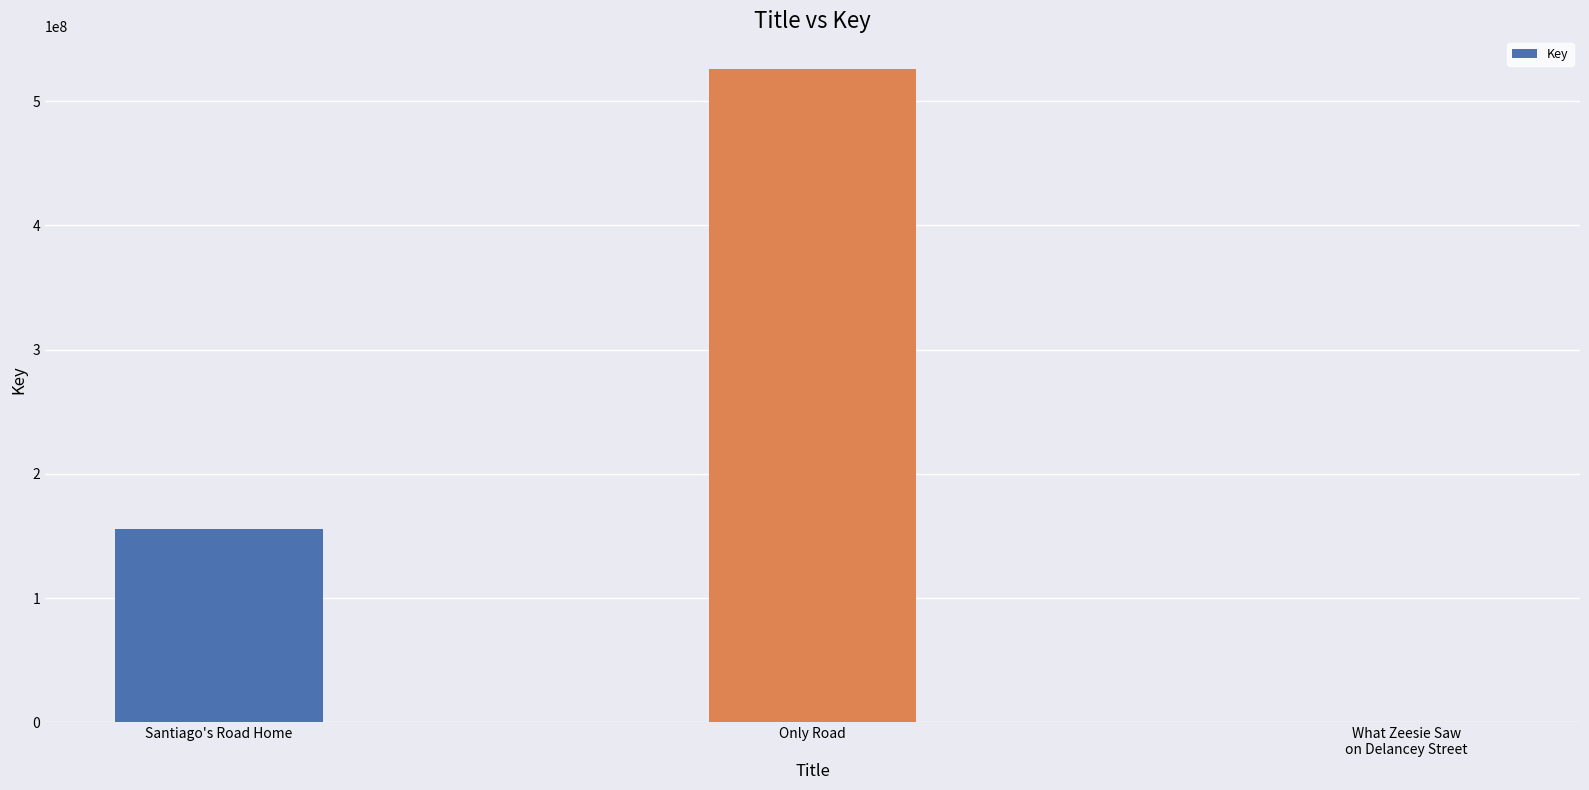

The chart shows a value of 226661921 at Santiago's Road Home. True or false?

False